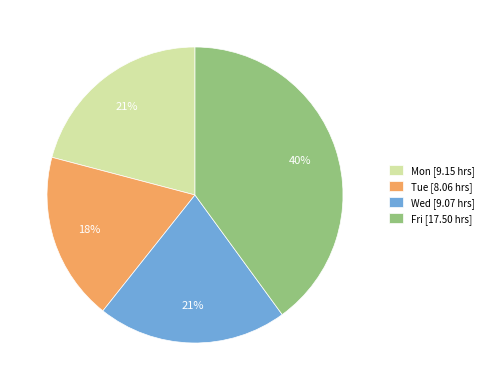

Which slice is the largest?

Fri [17.50 hrs]